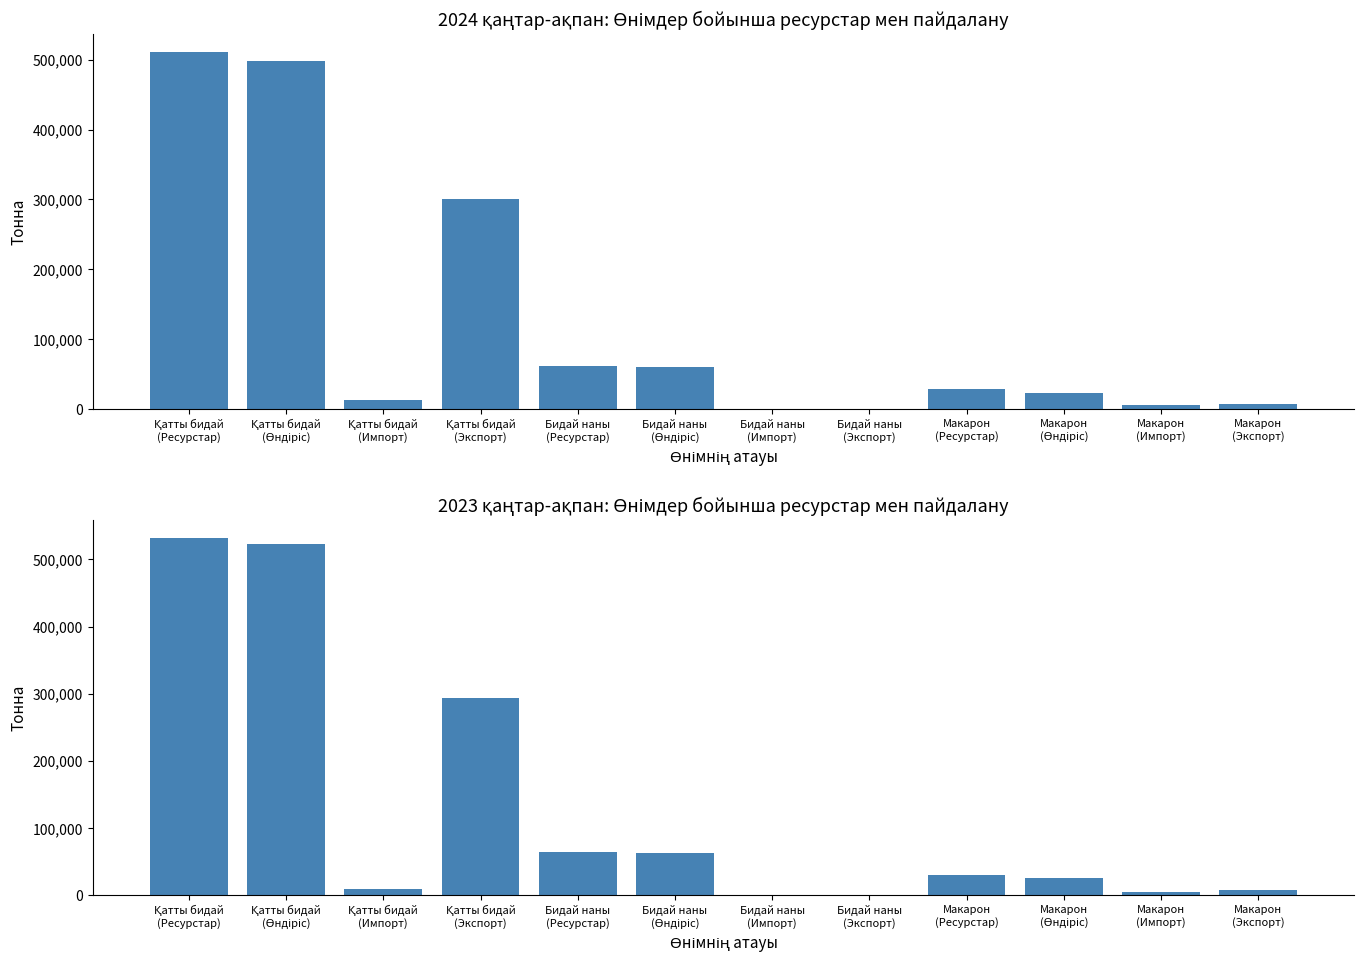

What are all the series names shown in the legend?

2024 қаңтар-ақпан, 2023 қаңтар-ақпан